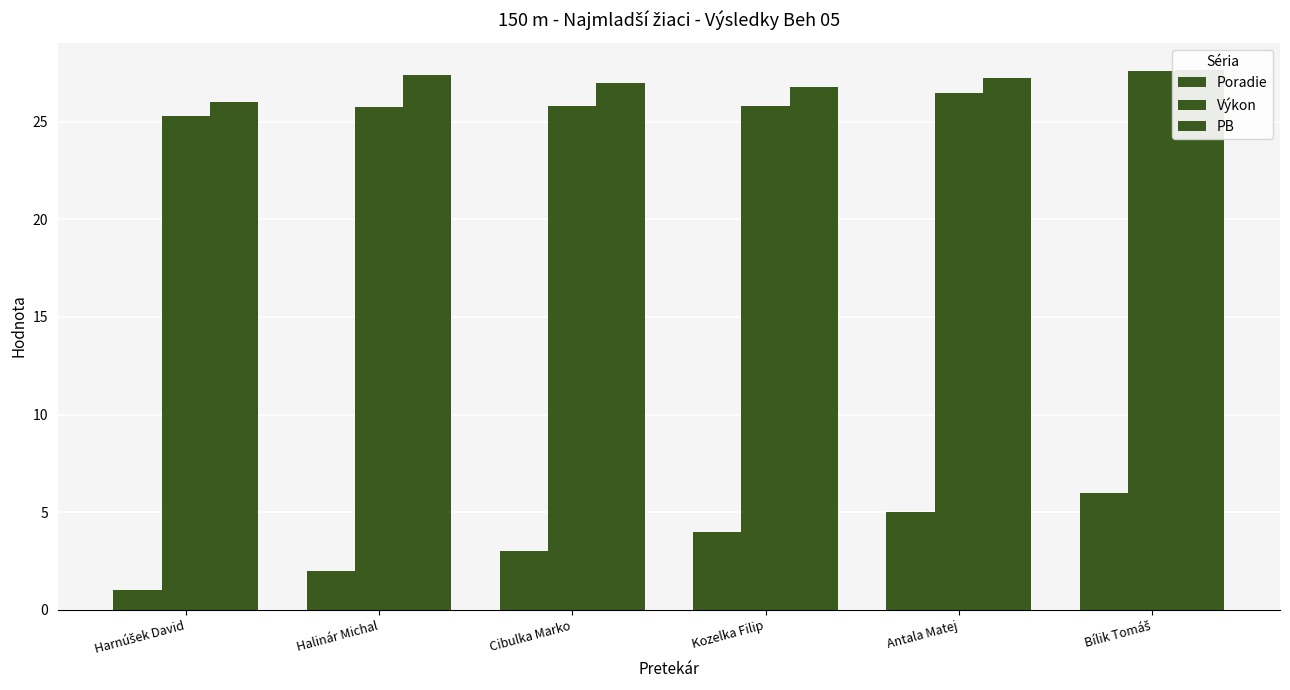

How many bars are there in each group?

3